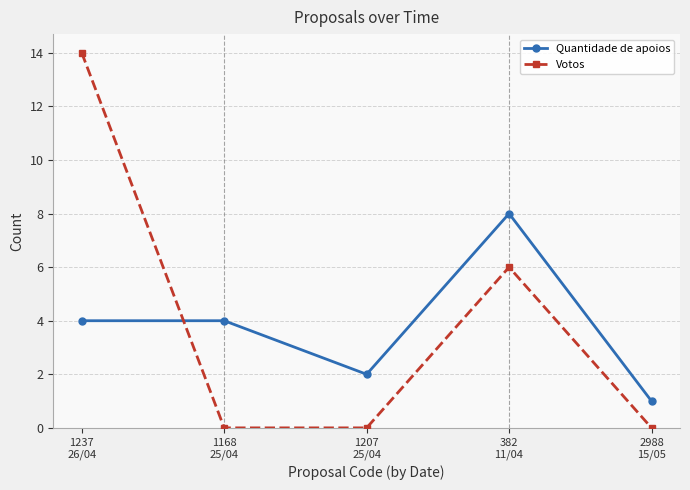

Between 1237
26/04 and 382
11/04, which series saw the biggest shift?

Votos